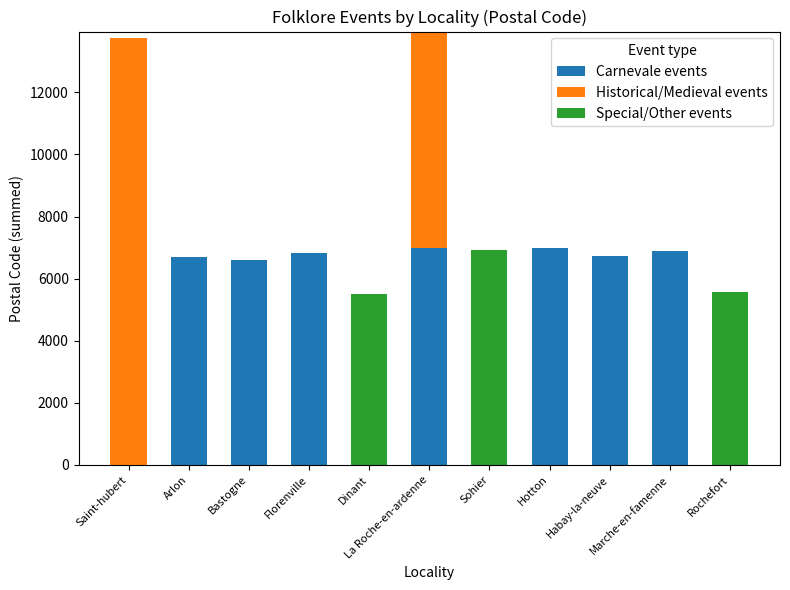

What is the highest value of the Carnevale events series?

6990